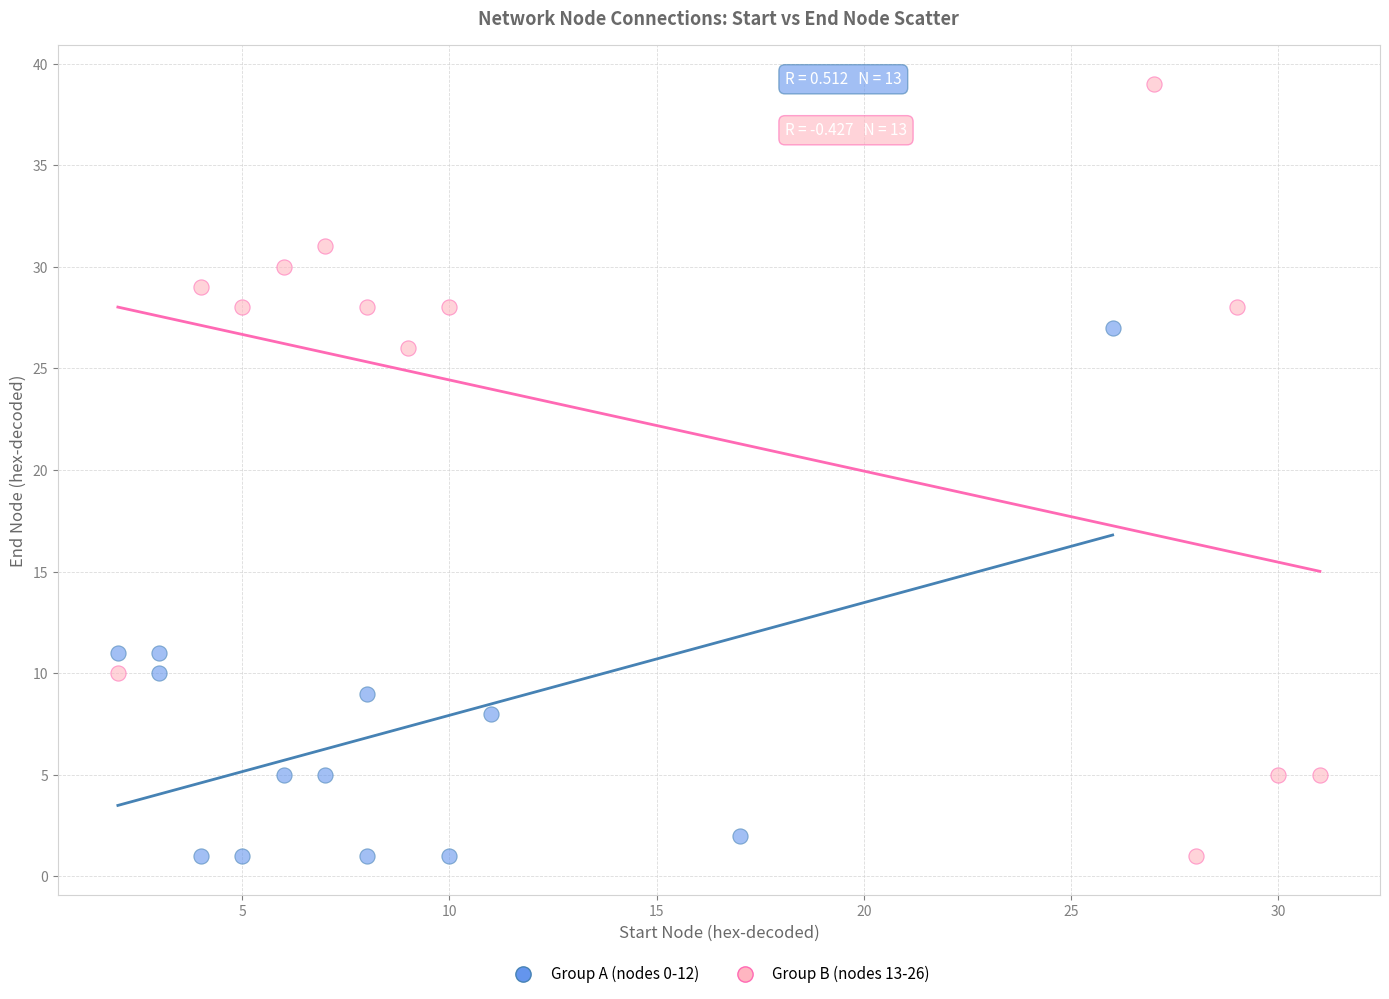

What are all the series names shown in the legend?

Group A (nodes 0-12), Group B (nodes 13-26)